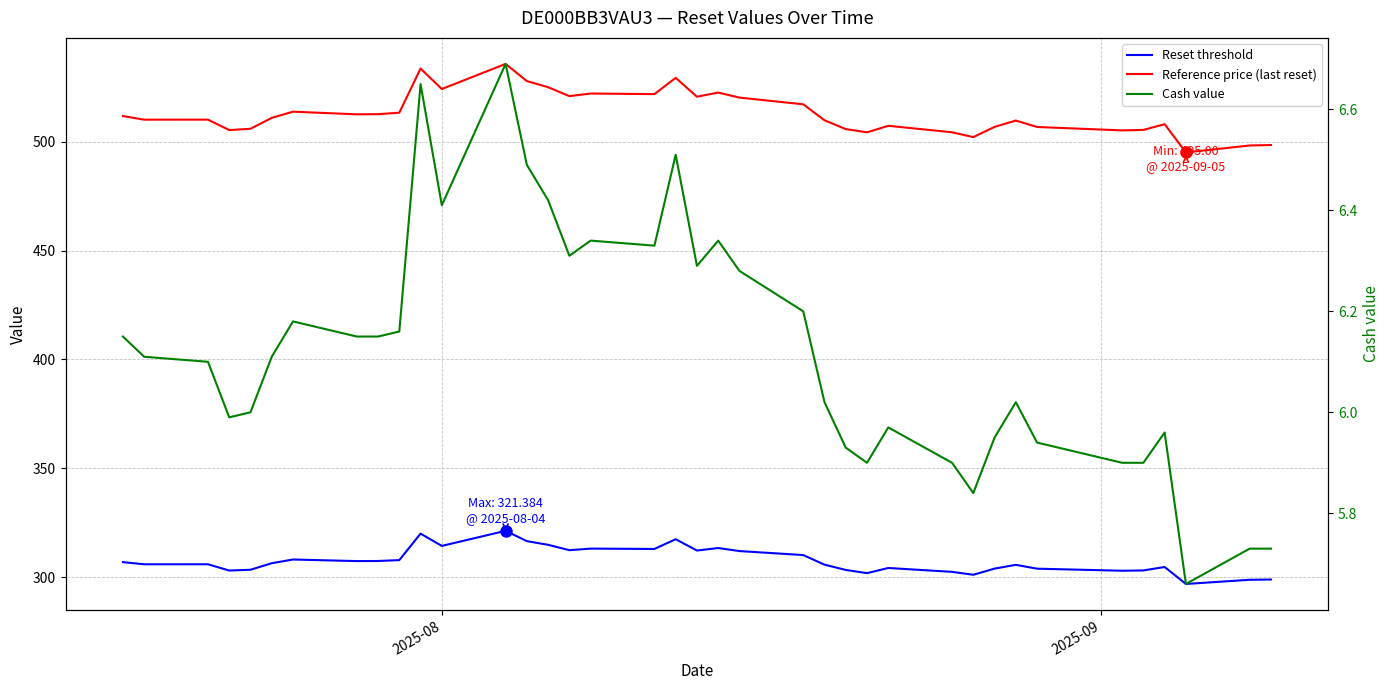

What is the highest value of the Cash value series?

6.7